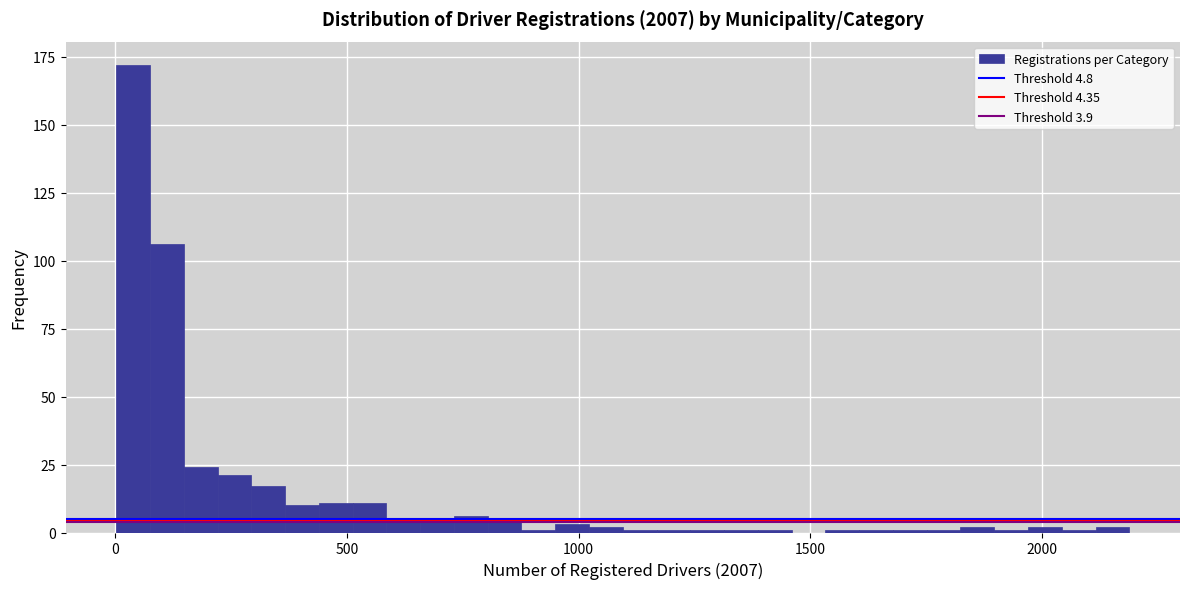

Around what value on the x-axis is the tallest bar? Give the approximate position of its centre, as read against the axis.

50